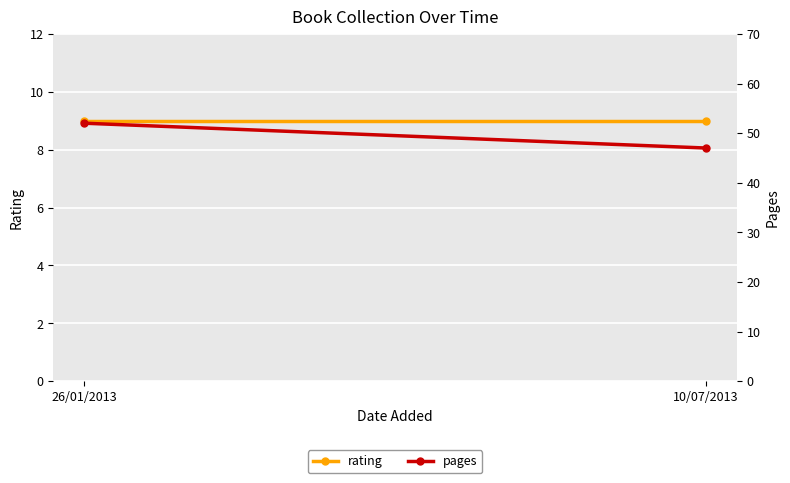

Count the number of categories in the chart.

2